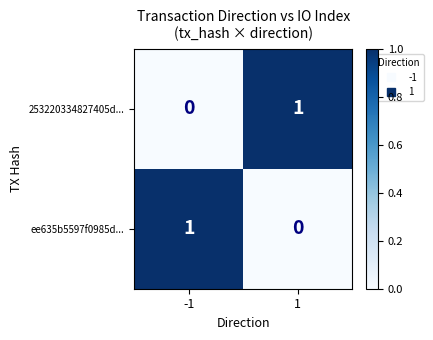

At 1, list the series in order from smallest to largest.

ee635b5597f0985d..., 253220334827405d...